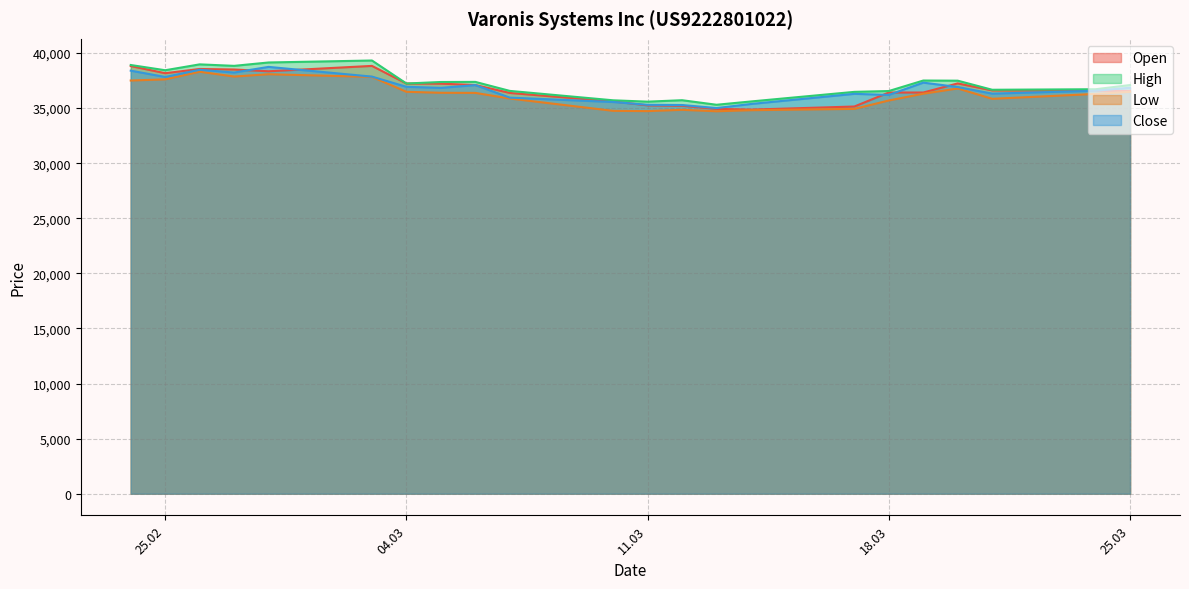

Where is High nearest to the value 37314?

05.03.2025